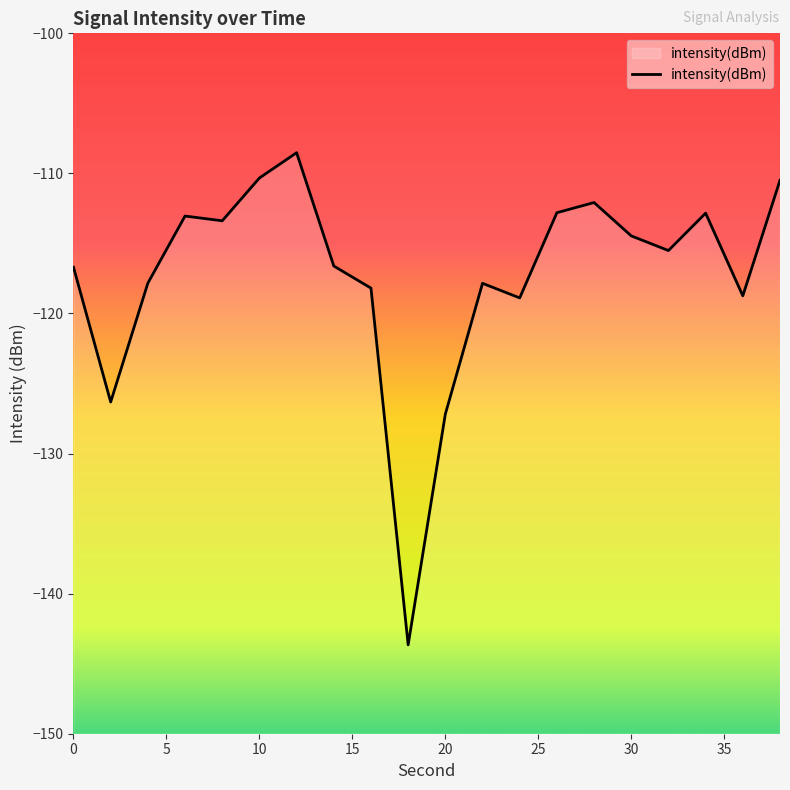

What is the difference between the maximum and minimum values?

35.1